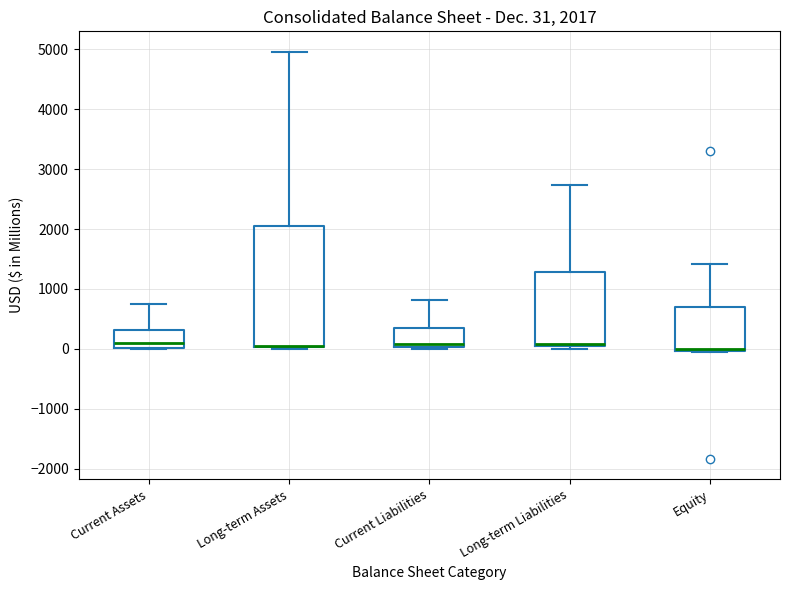

Comparing the boxes themselves (not the whiskers), which one is the tallest?

Long-term Assets